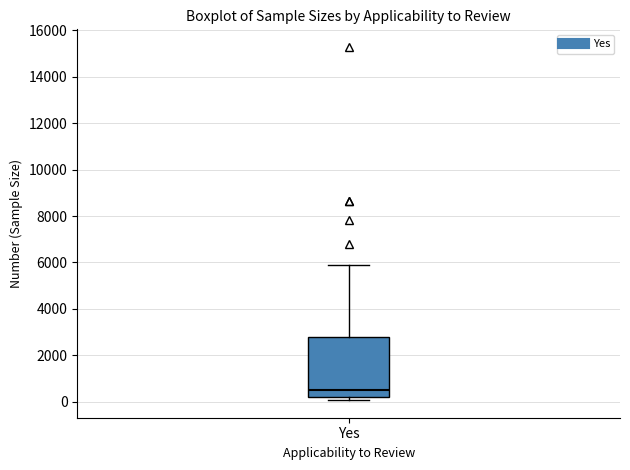

Read this box plot against the y-axis: the position of the median line, the range covered by the box, and the ends of both whiskers. The values are not printed on the chart, so give them approximately, as read against the axis.

median 600, box 200 to 2800, whiskers 0 to 6000